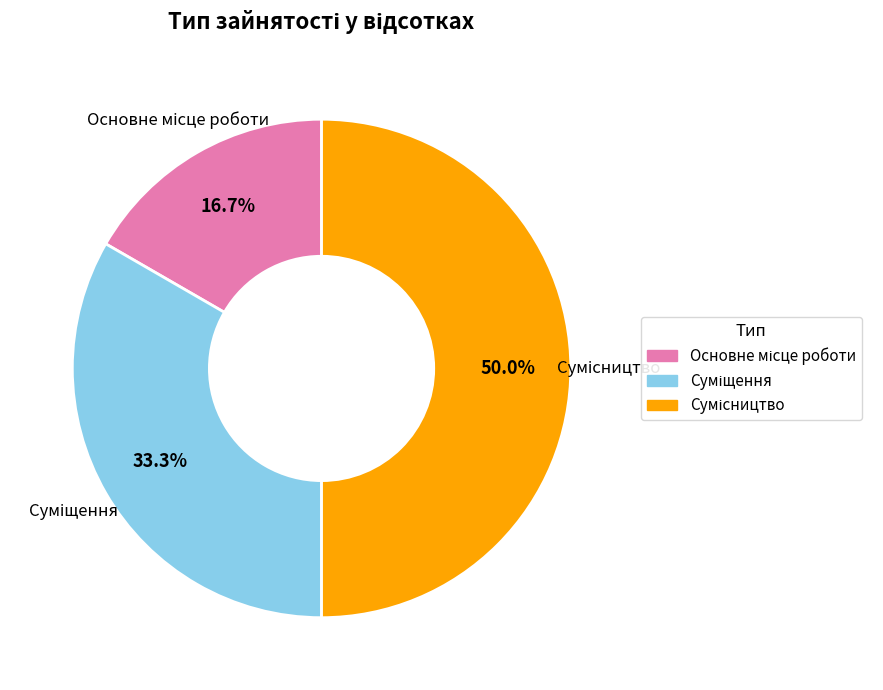

True or false: Суміщення accounts for 33% of the total.

True